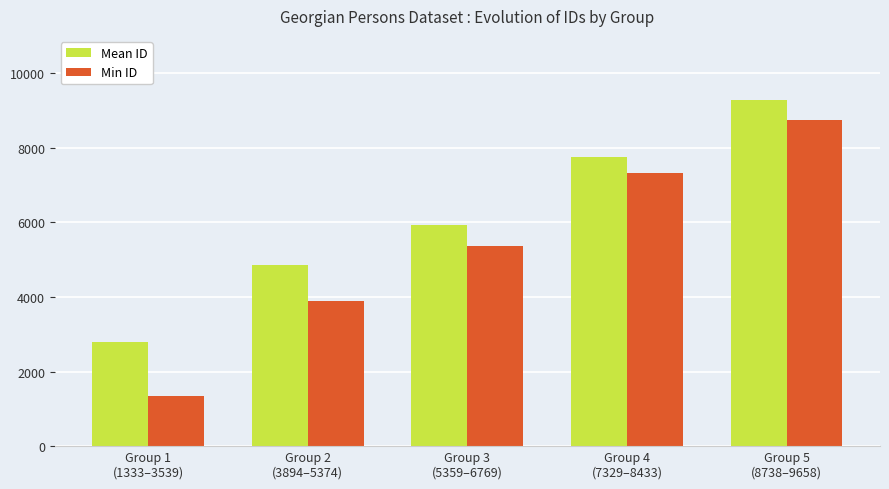

At how many categories does at least one series exceed 5891?

3